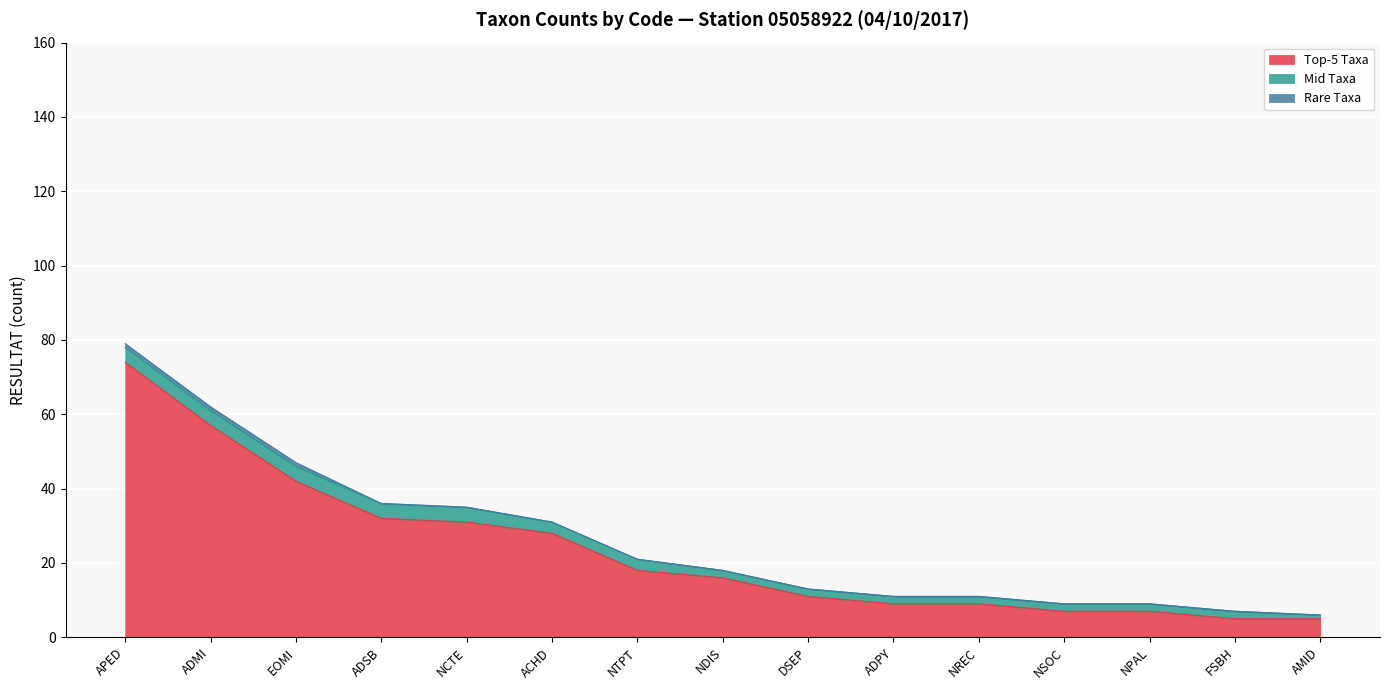

What is the value of the Rare Taxa point at the 2nd from the left?

1